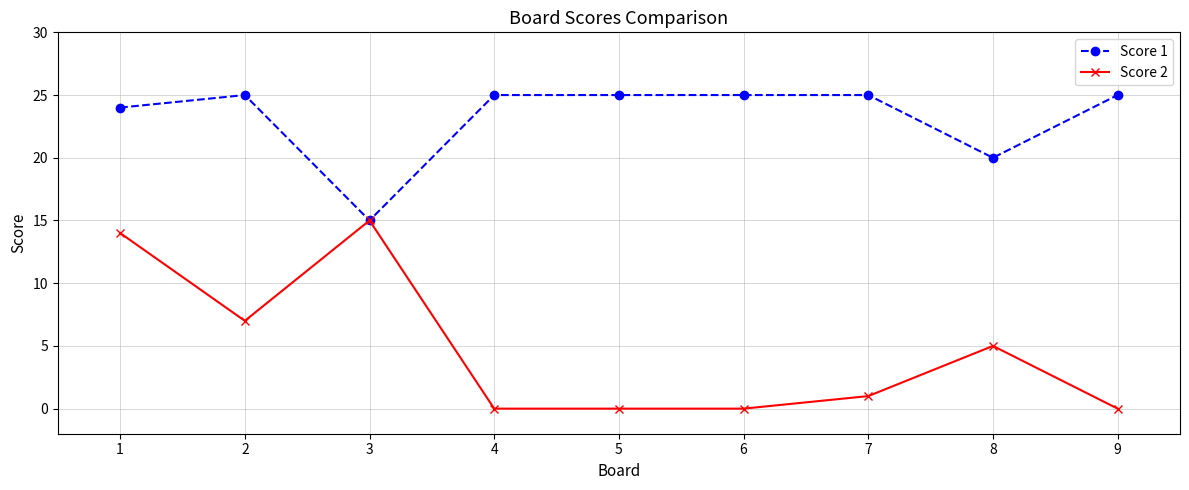

List the series in order of their overall mean, lowest first.

Score 2, Score 1